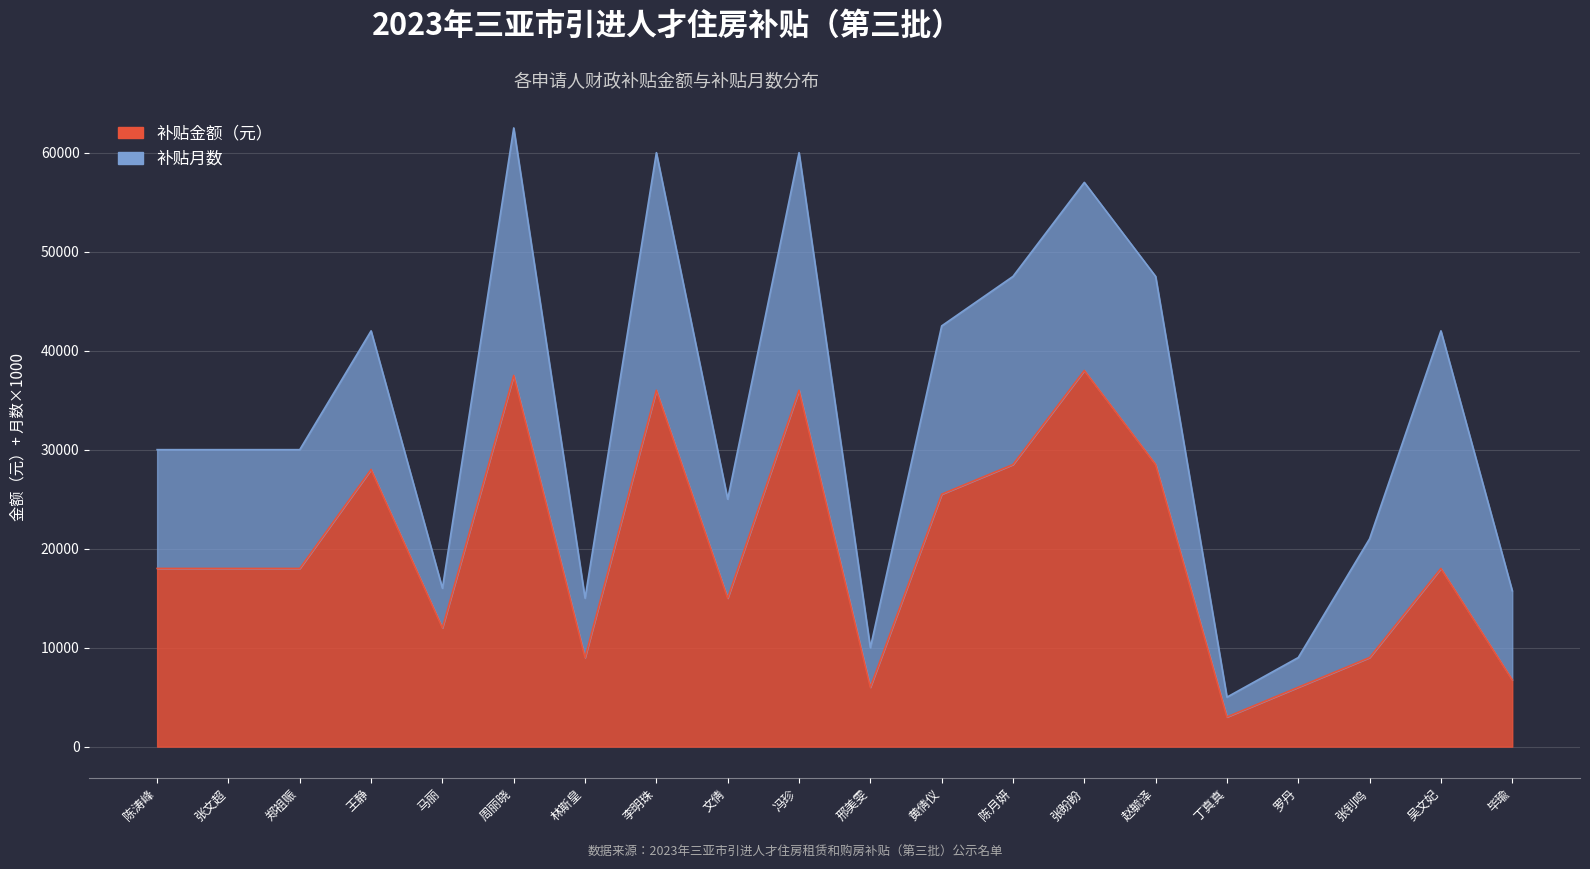

True or false: there are more than 0 points higher than both neighbors.

True